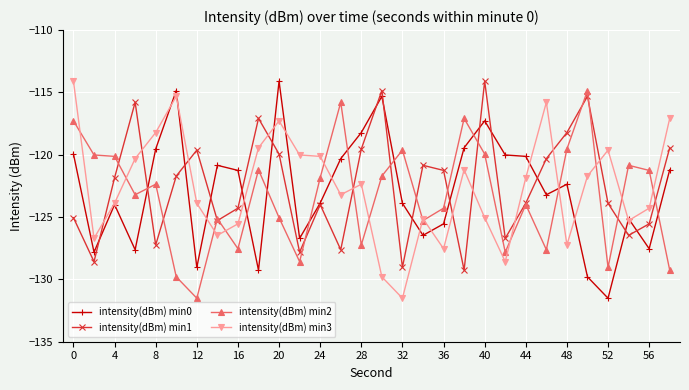

How many lines are shown in the chart?

4